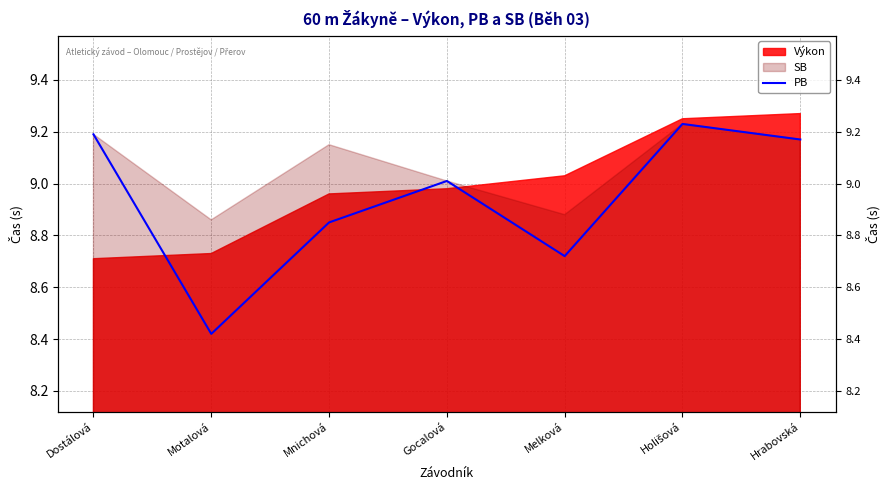

What is the value of the 6th point from the left?

9.2